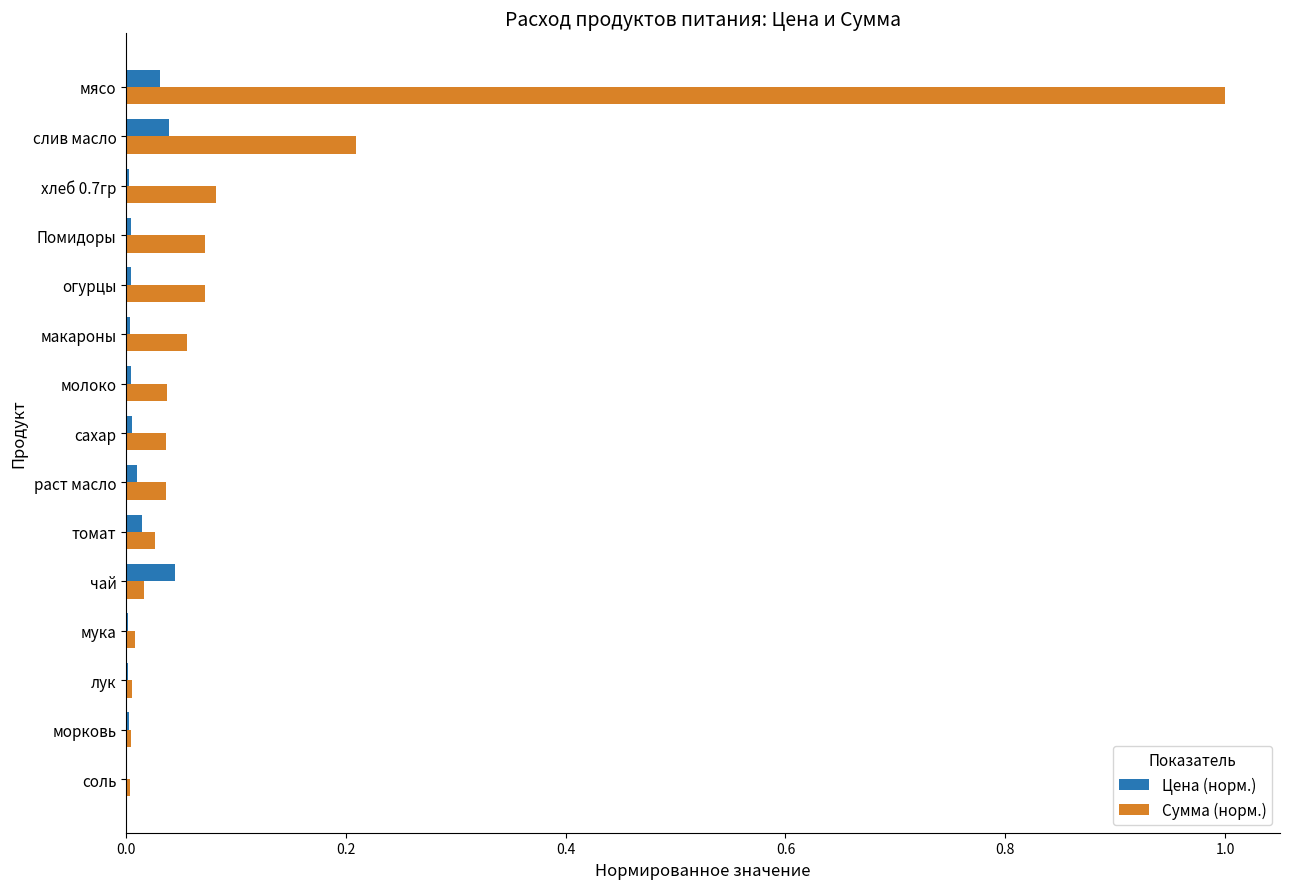

Which series changed the most between молоко and слив масло?

Сумма (норм.)